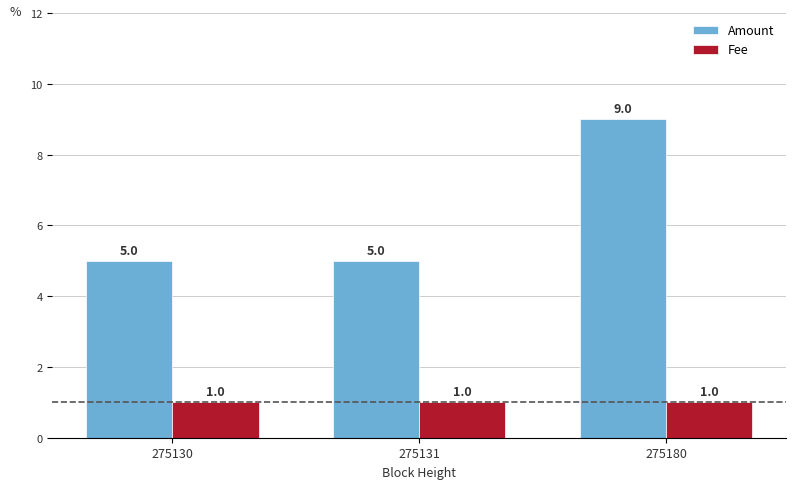

What is the sum of all Amount values?

19